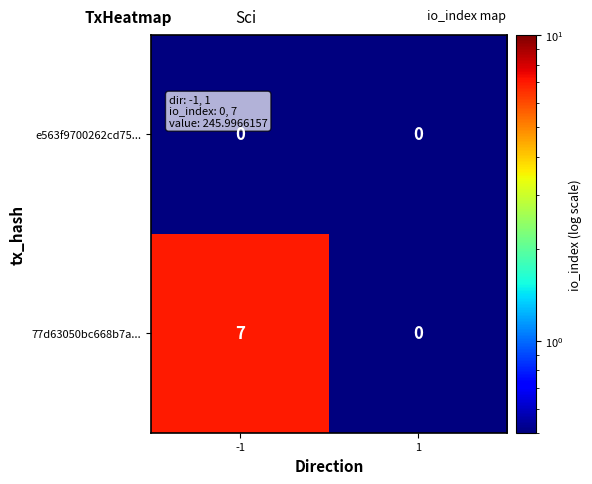

Reading right to left, list all the values displayed in this chart.

e563f9700262cd75...: 1=0	-1=0
77d63050bc668b7a...: 1=0	-1=7